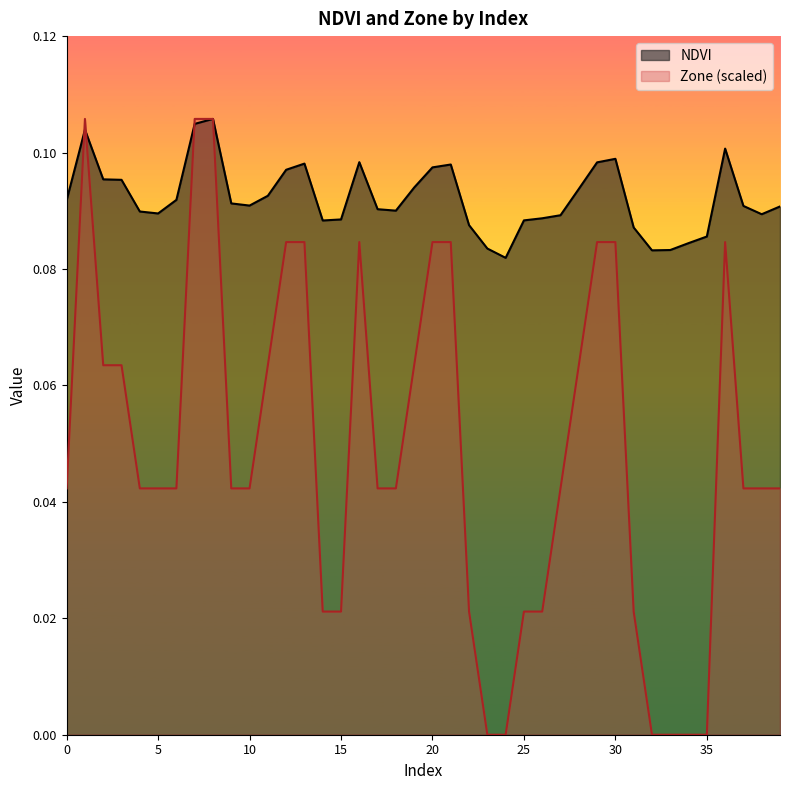

What is the difference between the Zone values at 34 and 8?

0.1